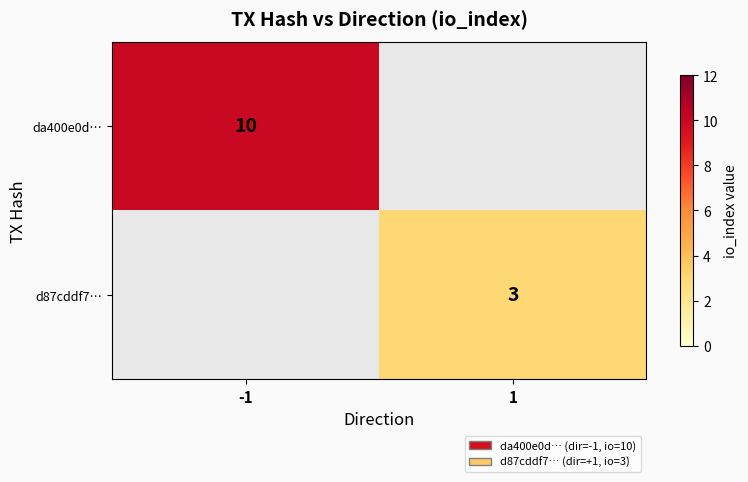

Count the number of data series in this chart.

2